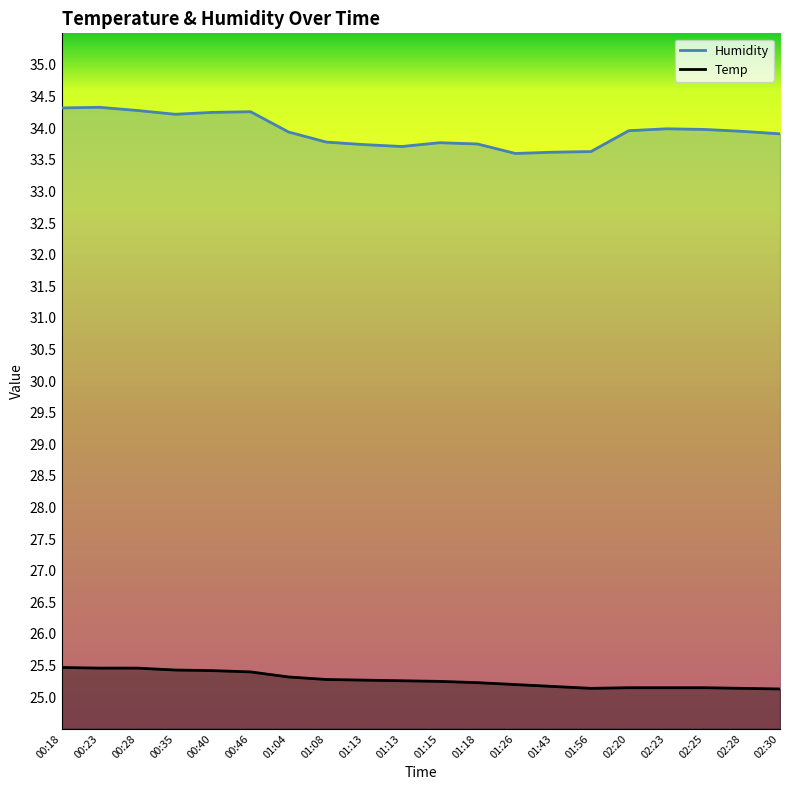

At how many categories does at least one series exceed 29?

20